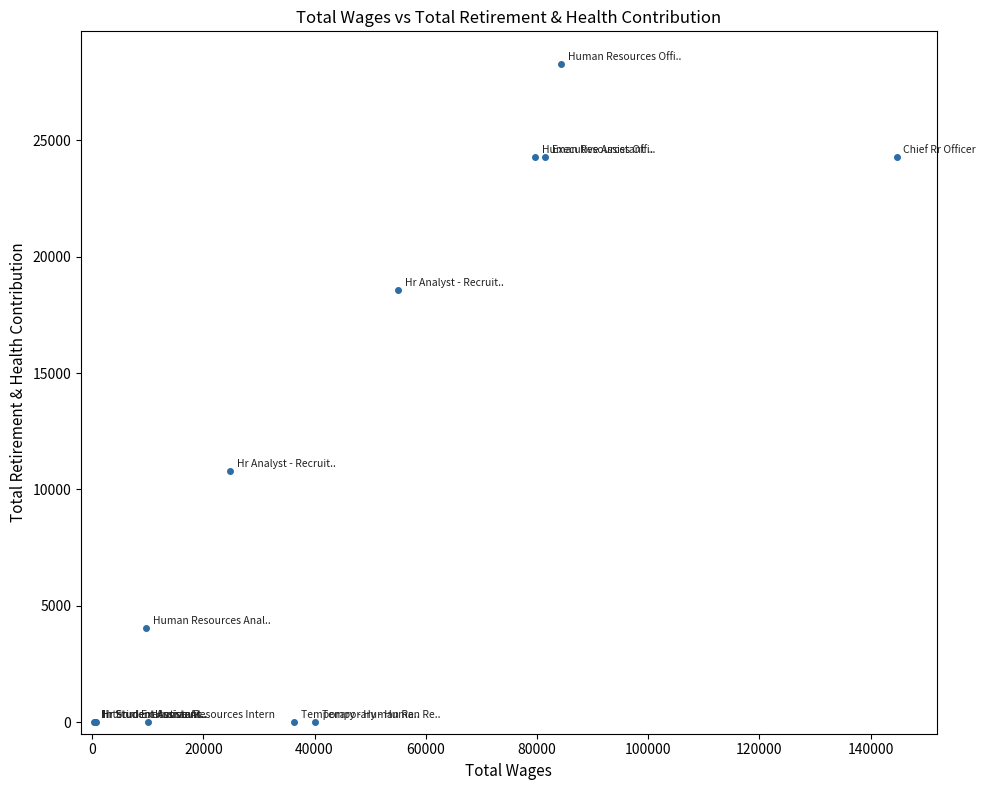

What Y value in the scatter plot is closest to 14134?

10784